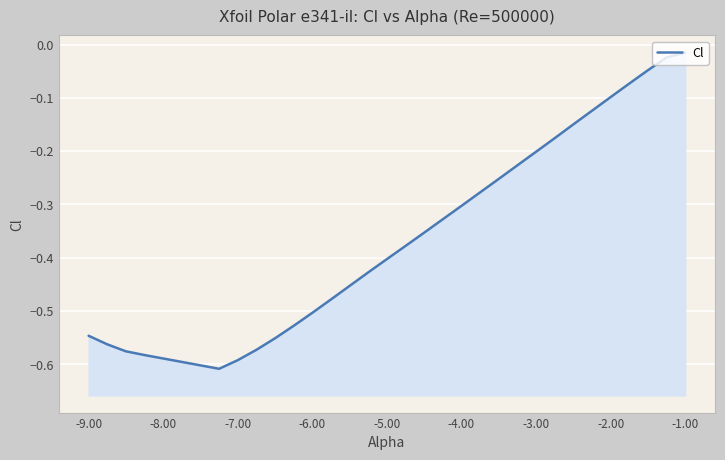

What is the difference between the second highest and minimum values?

0.6